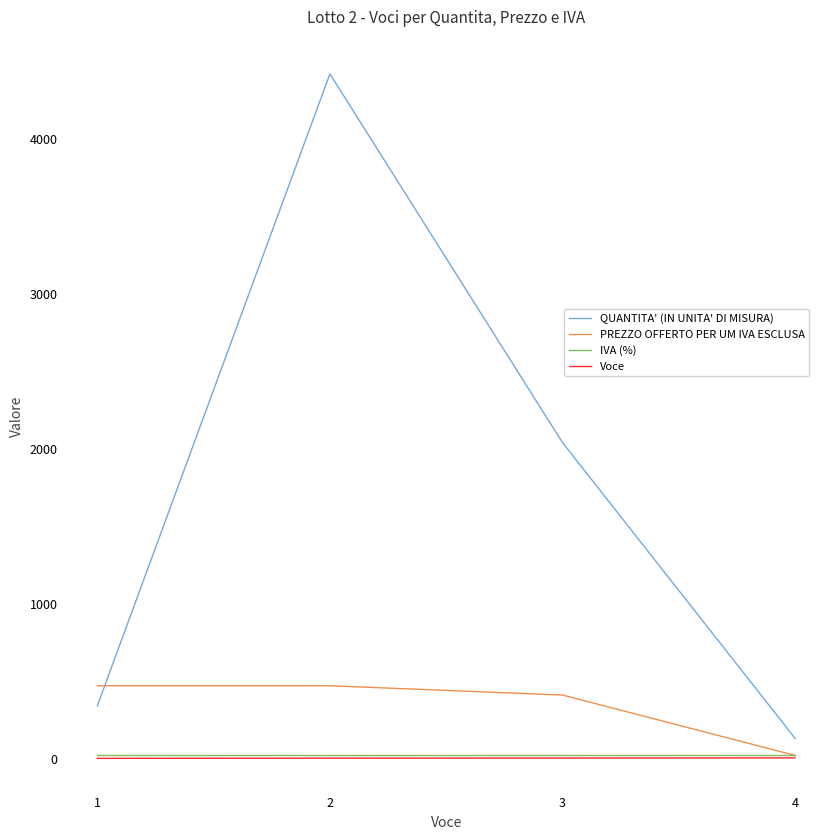

Which series has the widest spread of values?

QUANTITA' (IN UNITA' DI MISURA)